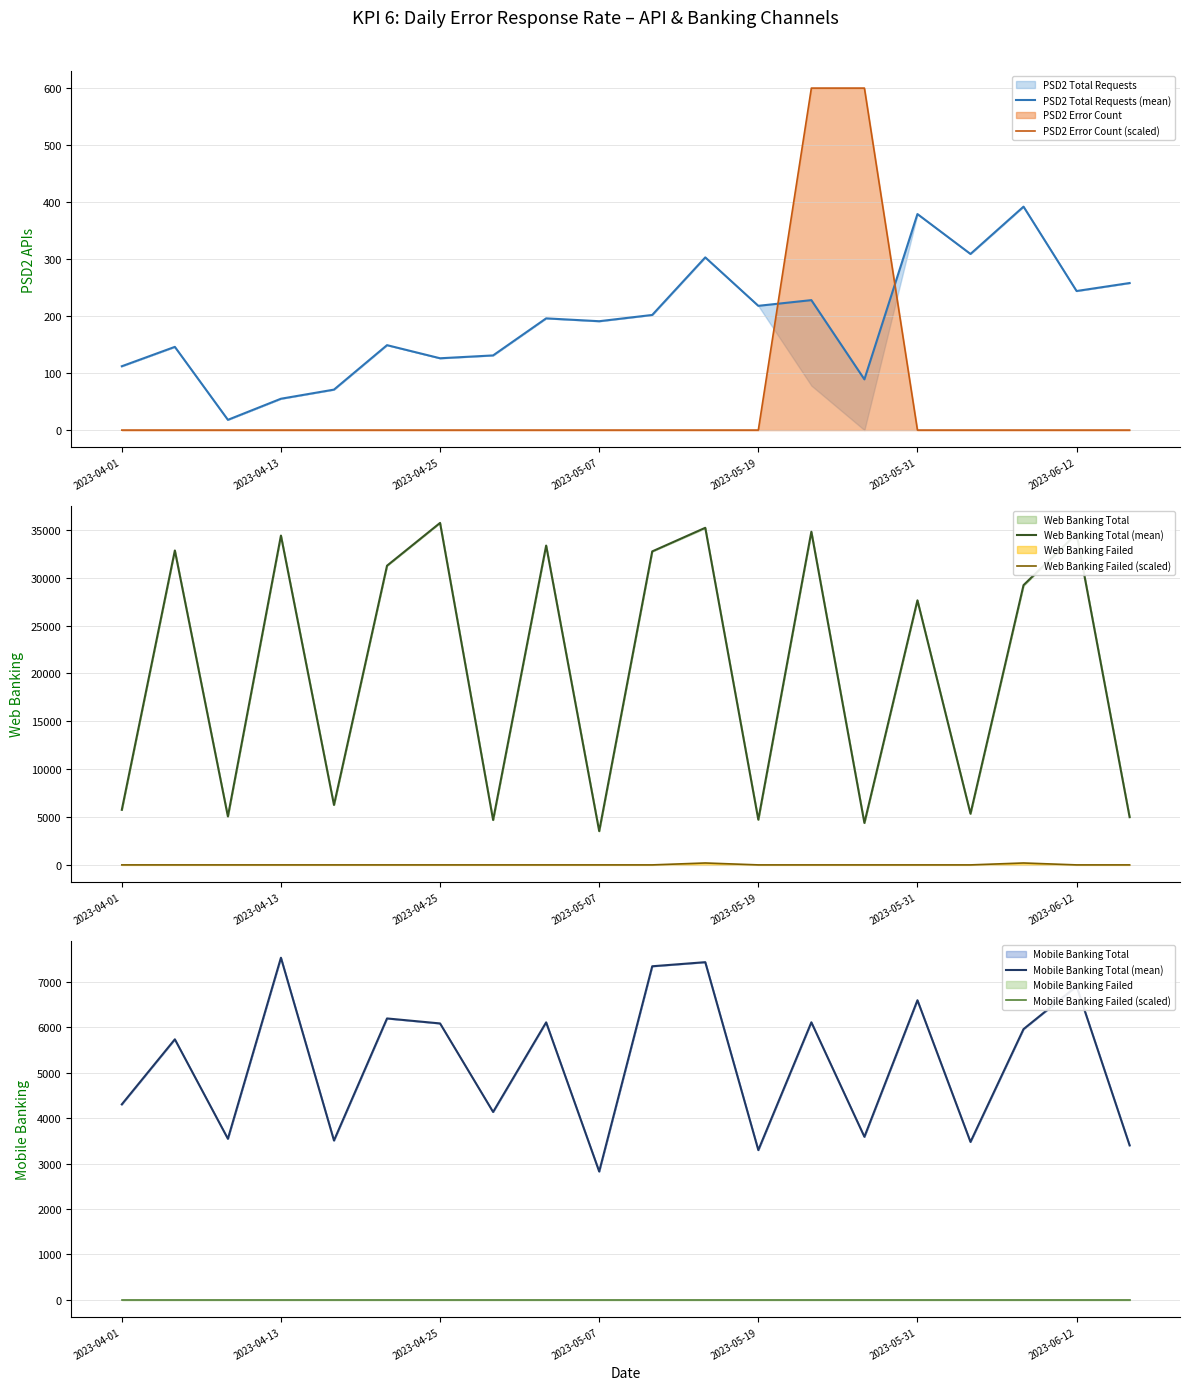

True or false: Mobile Banking Failed (scaled) and Mobile Banking Total (mean) intersect in this chart.

False